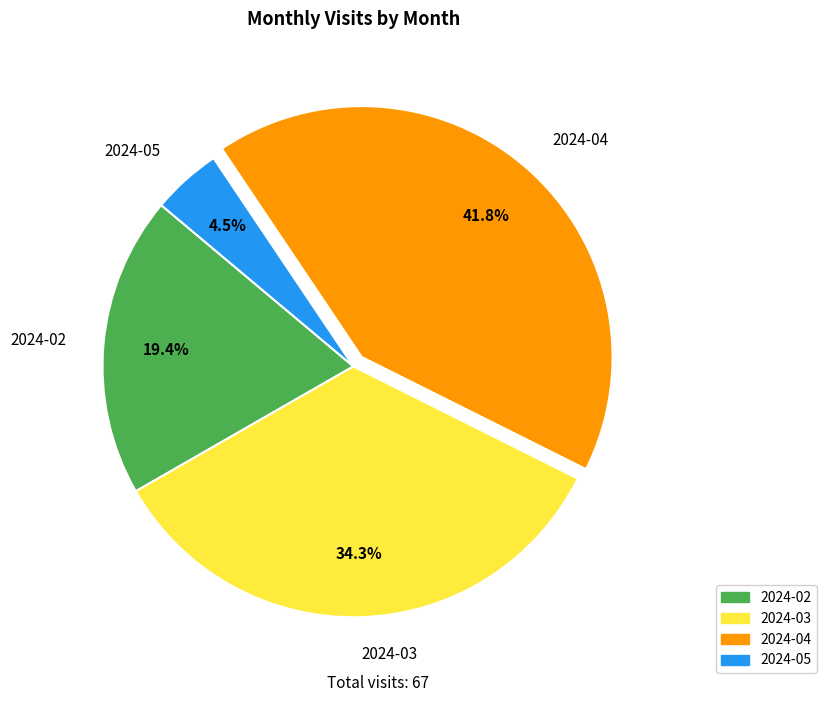

Rank the categories by value from highest to lowest.

2024-04, 2024-03, 2024-02, 2024-05